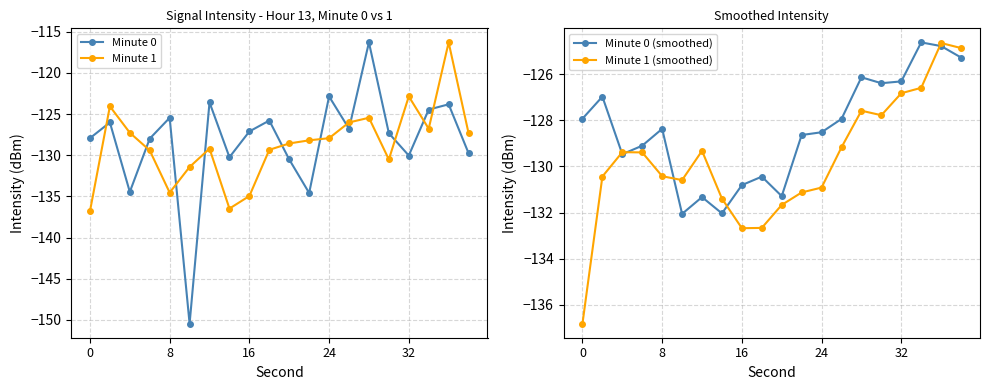

Which series ends up on top after the final intersection of Minute 0 and Minute 1?

Minute 1